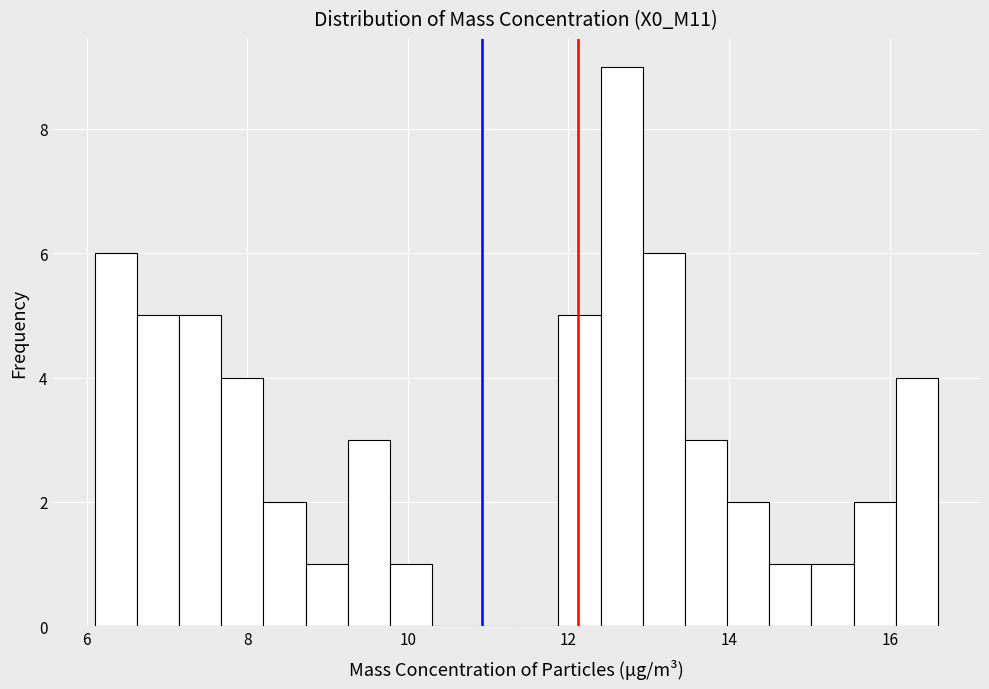

Read against the x-axis, roughly where is the centre of the tallest bar?

12.6